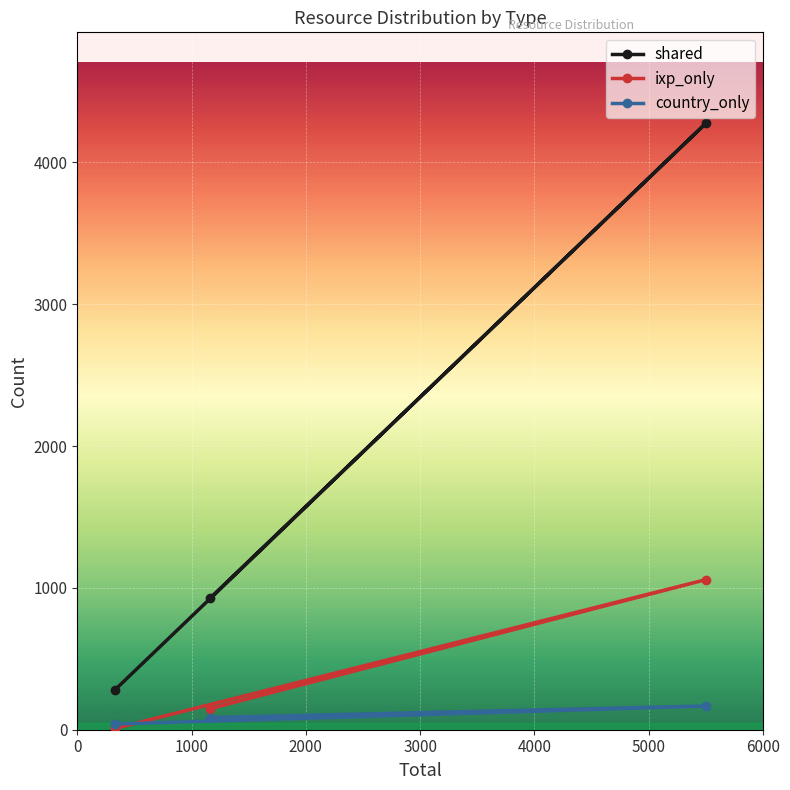

How many data points does each series have?

3